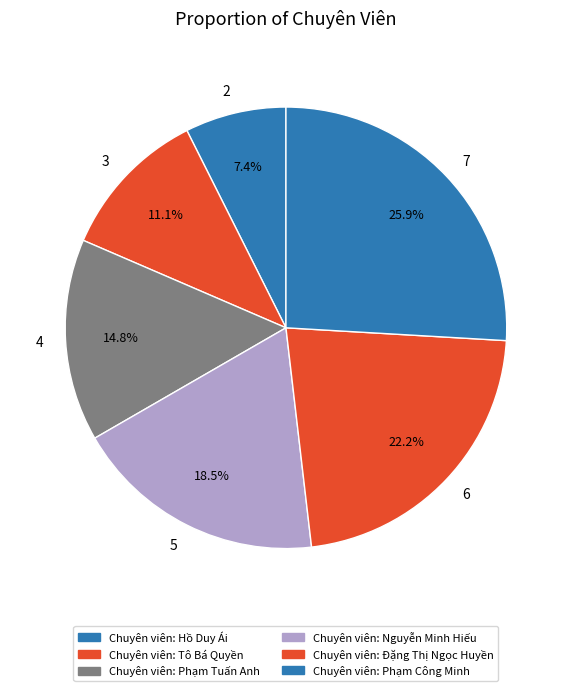

Combined, what portion of the pie is Chuyên viên: Phạm Công Minh and Chuyên viên: Nguyễn Minh Hiếu?

44.4%